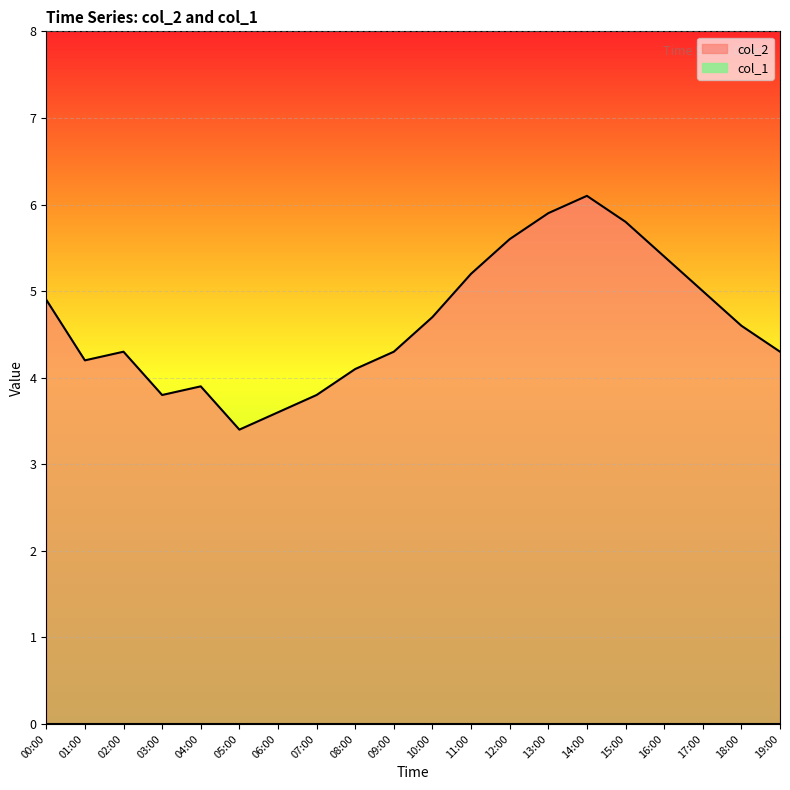

True or false: the data shows 5.0 at 17:00.

True